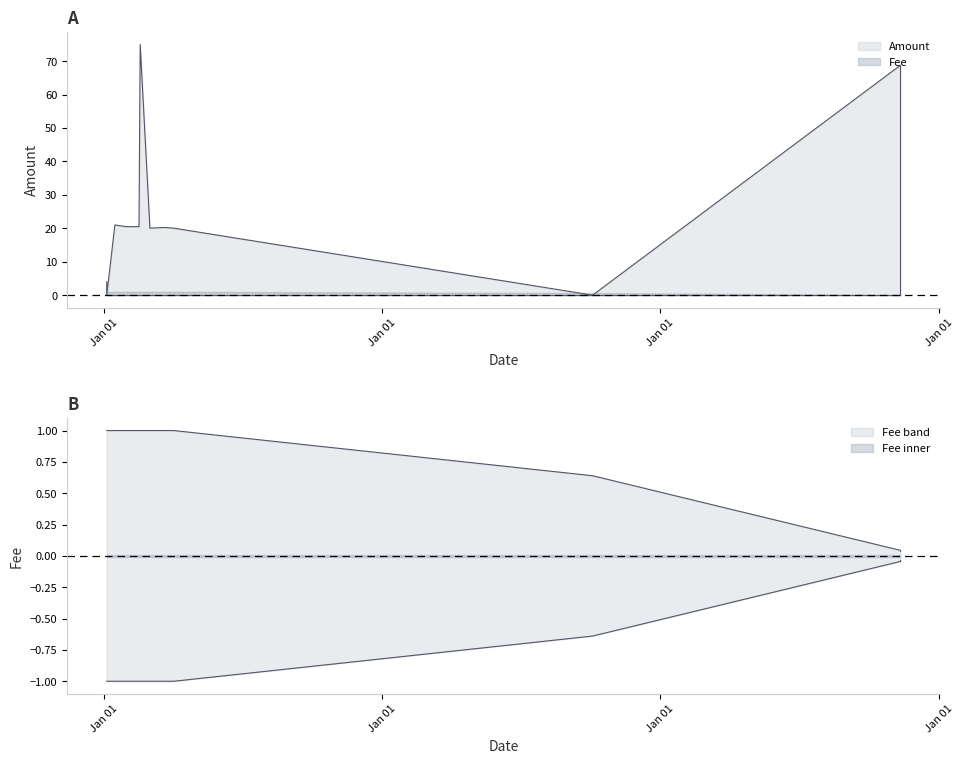

At which category does Amount reach its first local valley?

2019-10-04 14:30:44